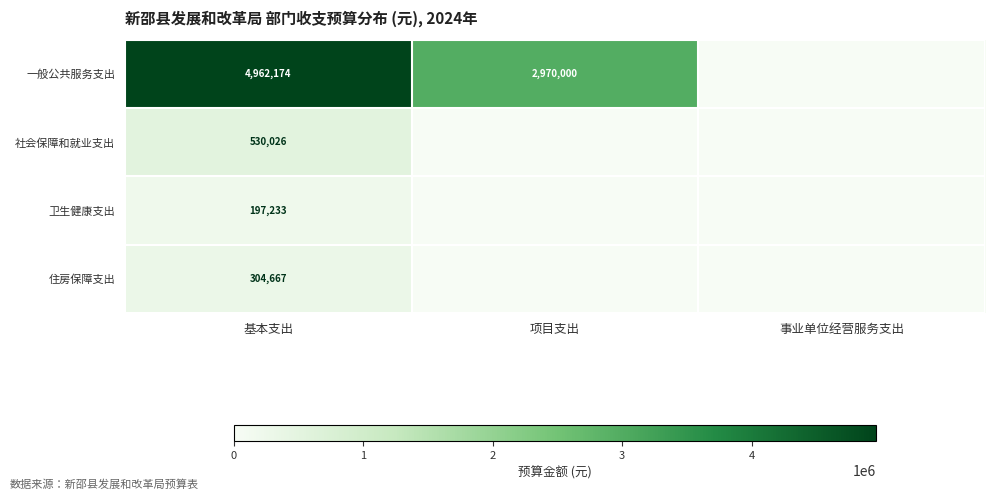

What is the total value across all series at 基本支出?

5994100